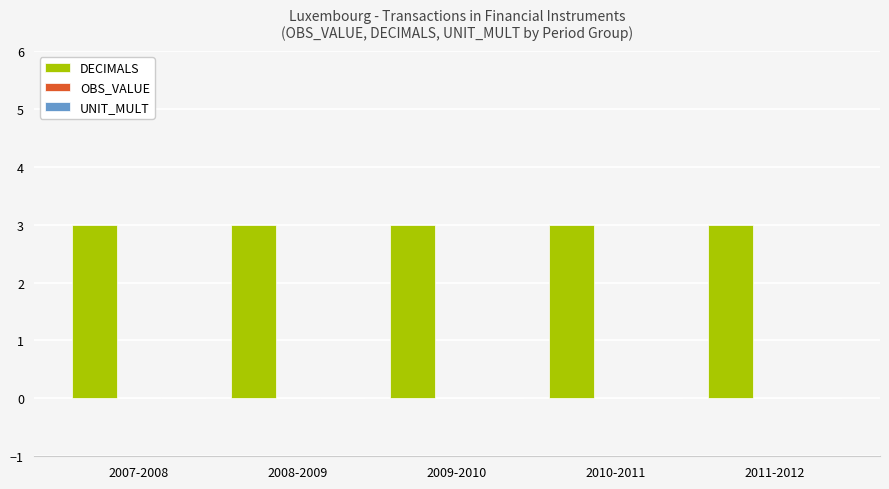

Which series has the largest range (max minus min)?

DECIMALS